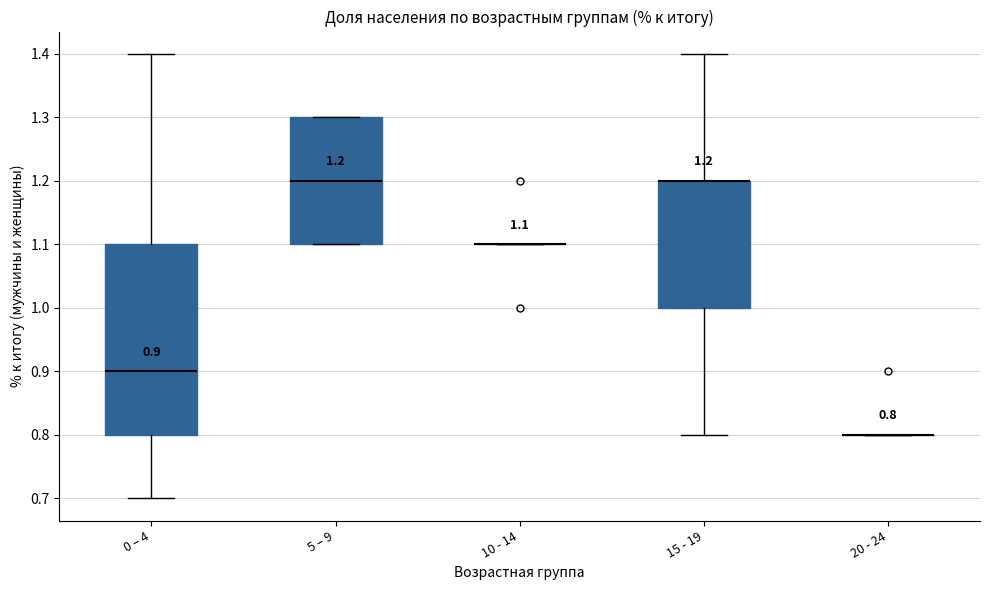

Which box is the tallest, from its lower edge to its upper edge?

0 – 4